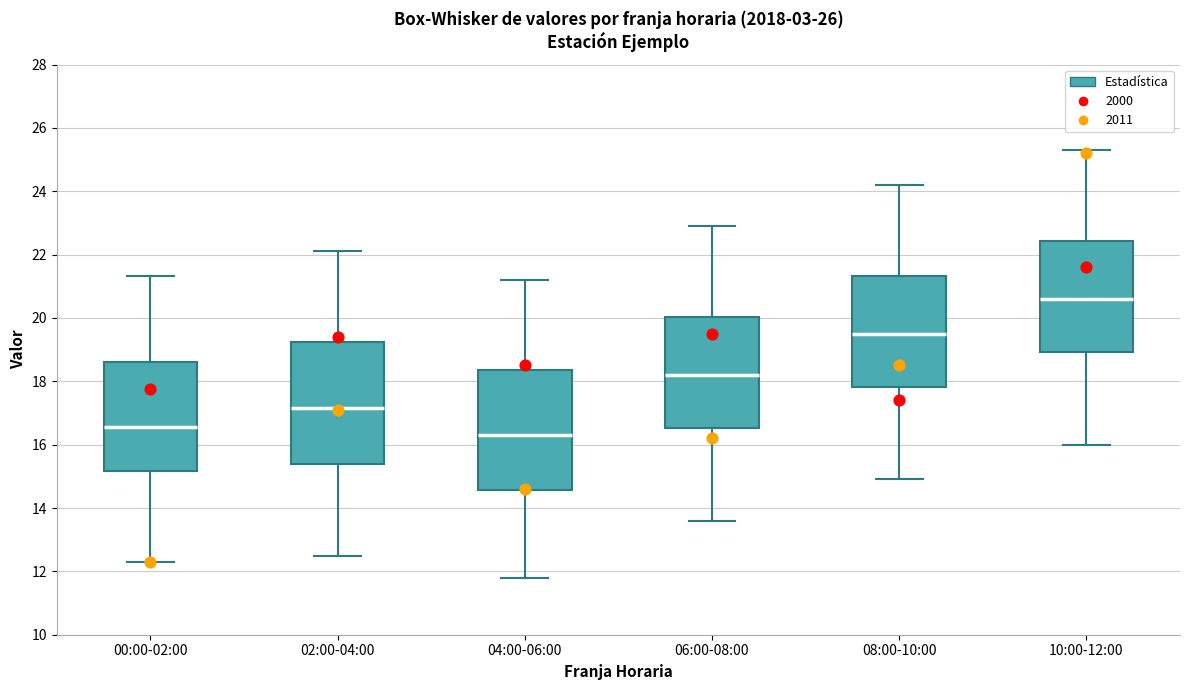

Where does the upper whisker of the box for 10:00-12:00 end on the y-axis? The values are not printed on the chart, so give them approximately, as read against the axis.

25.4